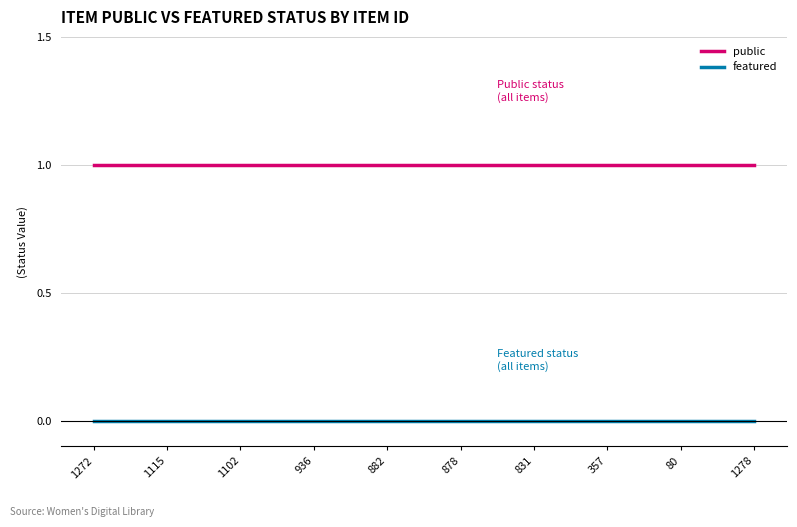

Rank the series at 882 from highest to lowest value.

public, featured